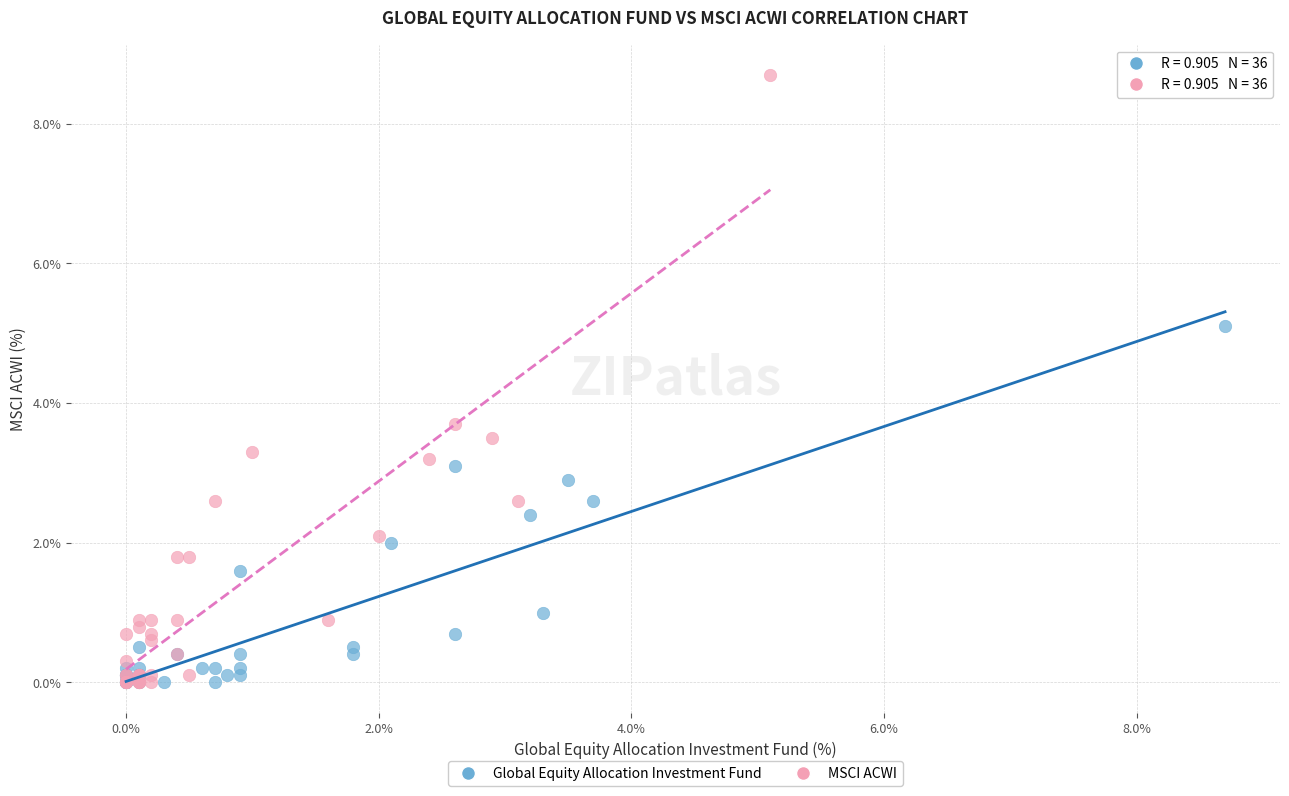

Which series has the widest spread of Y values?

MSCI ACWI